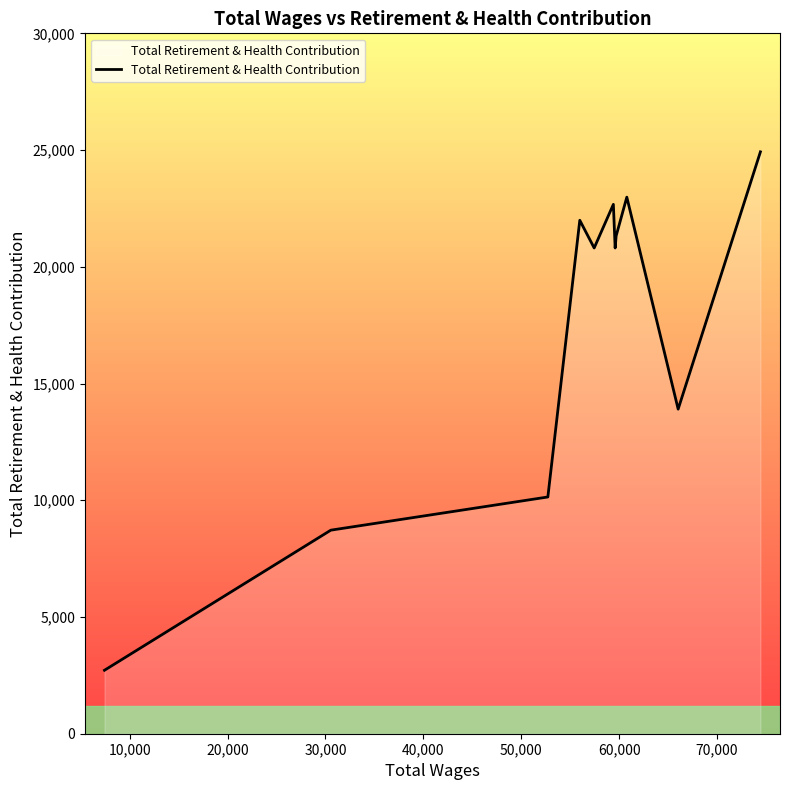

What is the minimum value shown in the chart?

2718